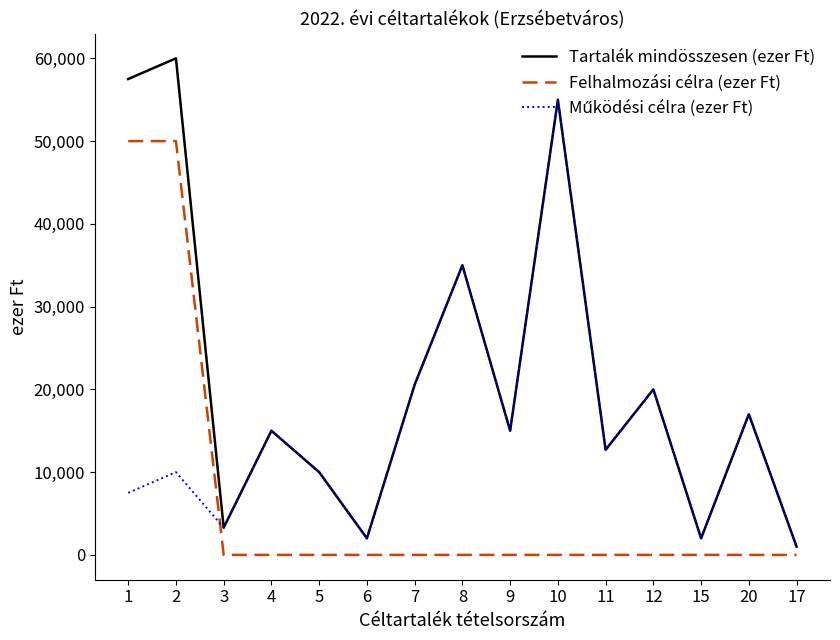

What is the average value of the Tartalék mindösszesen (ezer Ft) series?

21737